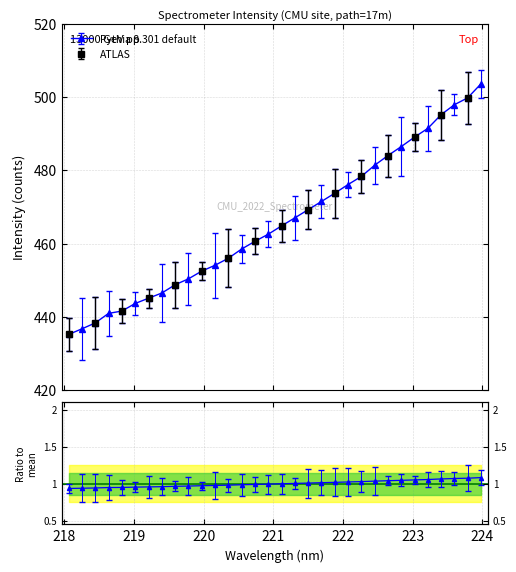

List the labels in order of value, largest first.

223.9802, 223.7895, 223.5987, 223.408, 223.2172, 223.0264, 222.8355, 222.6447, 222.4538, 222.263, 222.0721, 221.8812, 221.6902, 221.4993, 221.3083, 221.1174, 220.9264, 220.7354, 220.5444, 220.3533, 220.1623, 219.9712, 219.7801, 219.589, 219.3979, 219.2067, 219.0156, 218.8244, 218.6332, 218.442, 218.2508, 218.0596